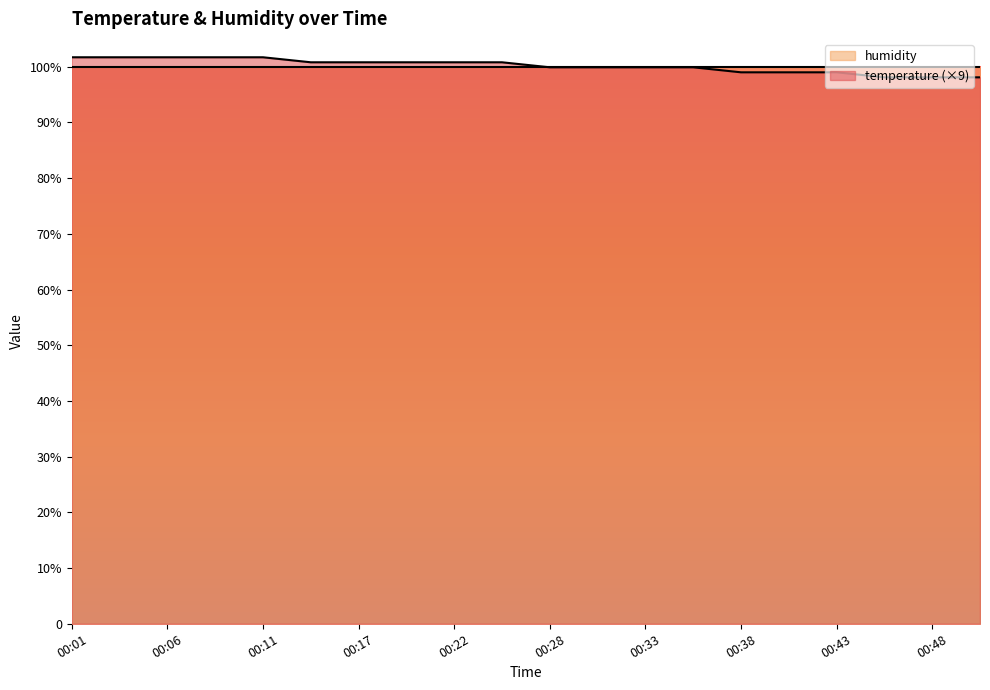

Which label corresponds to the largest value in the chart?

00:01